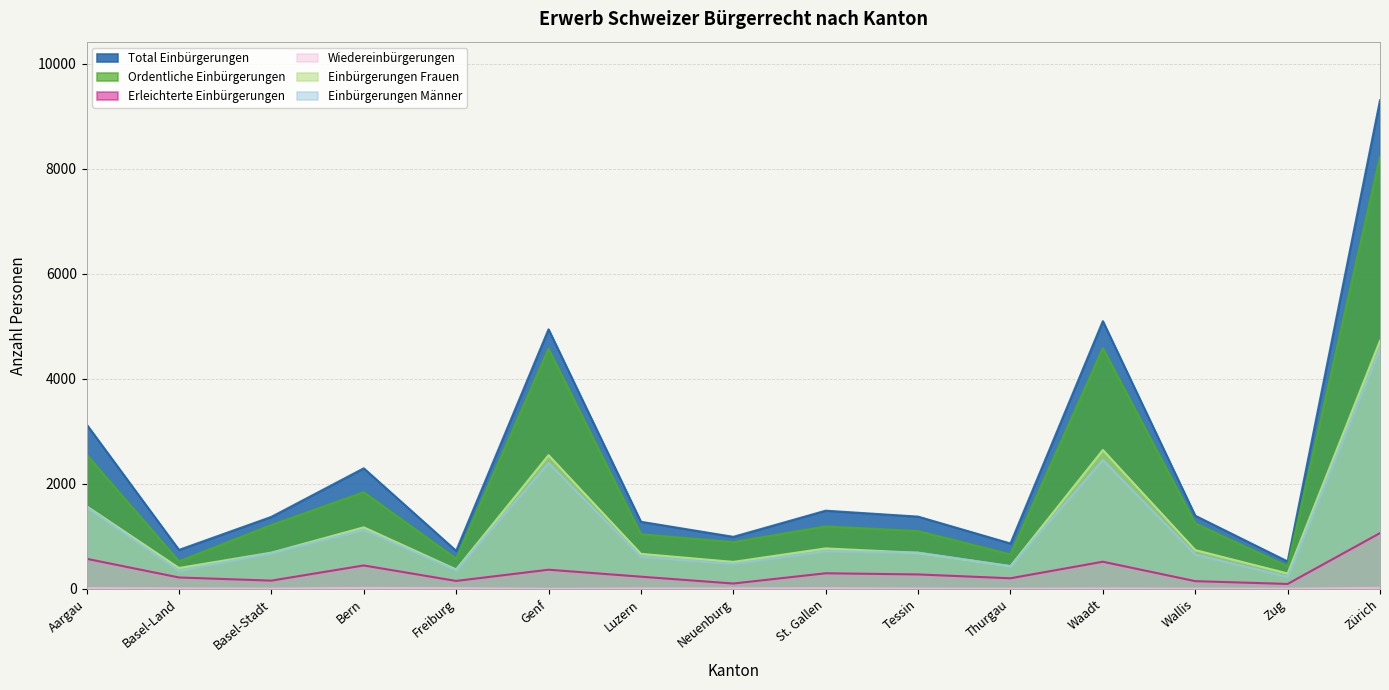

What is the spread (max minus min) of values at Zug?

519